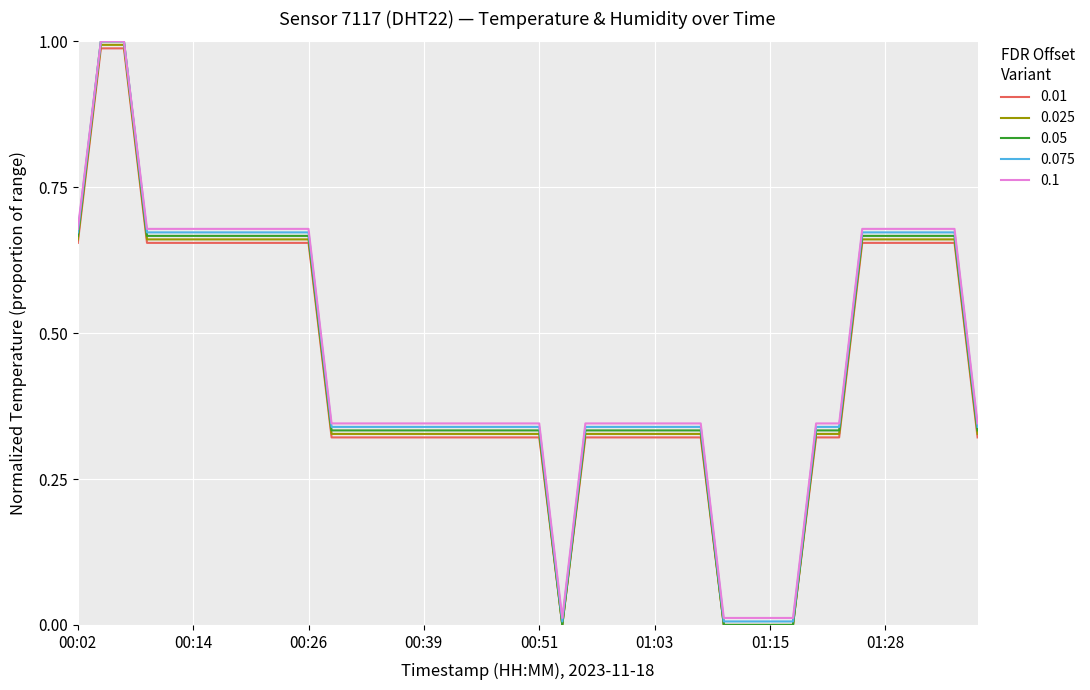

Which series has the widest spread of values?

0.05